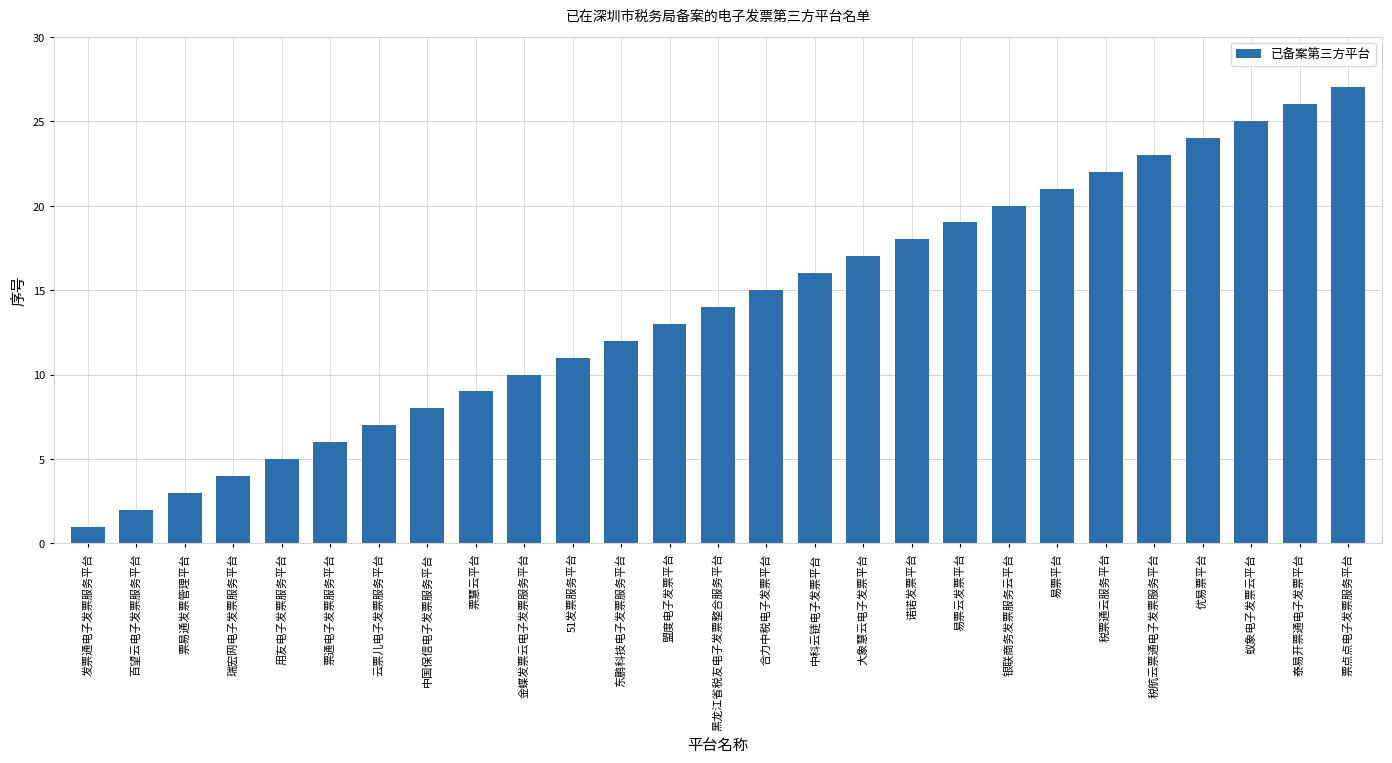

At which category does the chart reach its peak across all series?

票点点电子发票服务平台